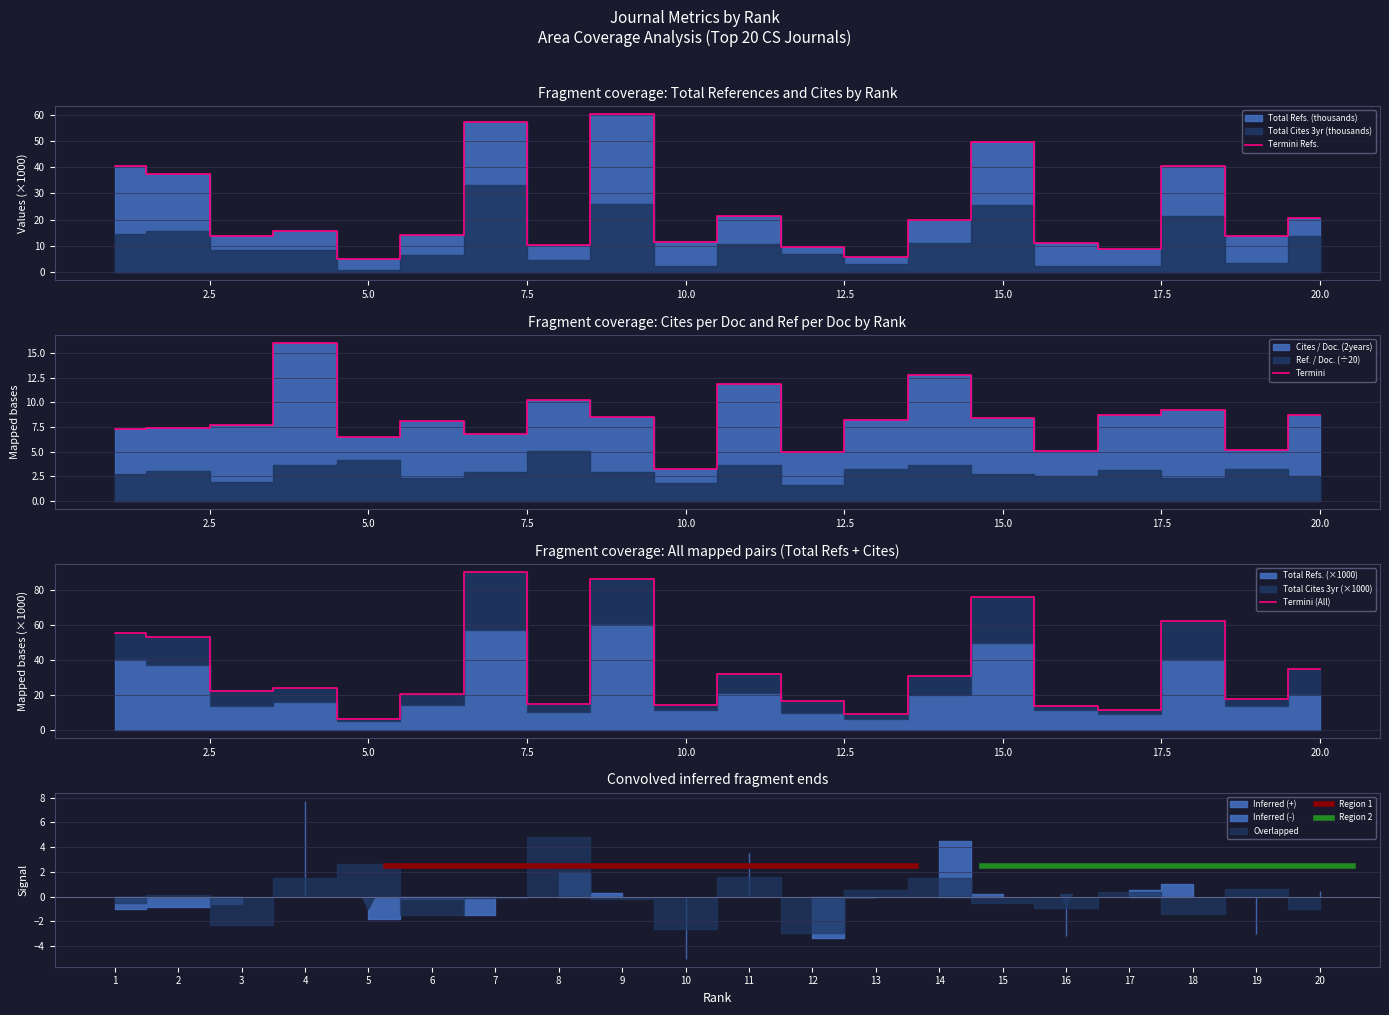

True or false: Total Cites (3years) and Total Refs. cross at least once.

False